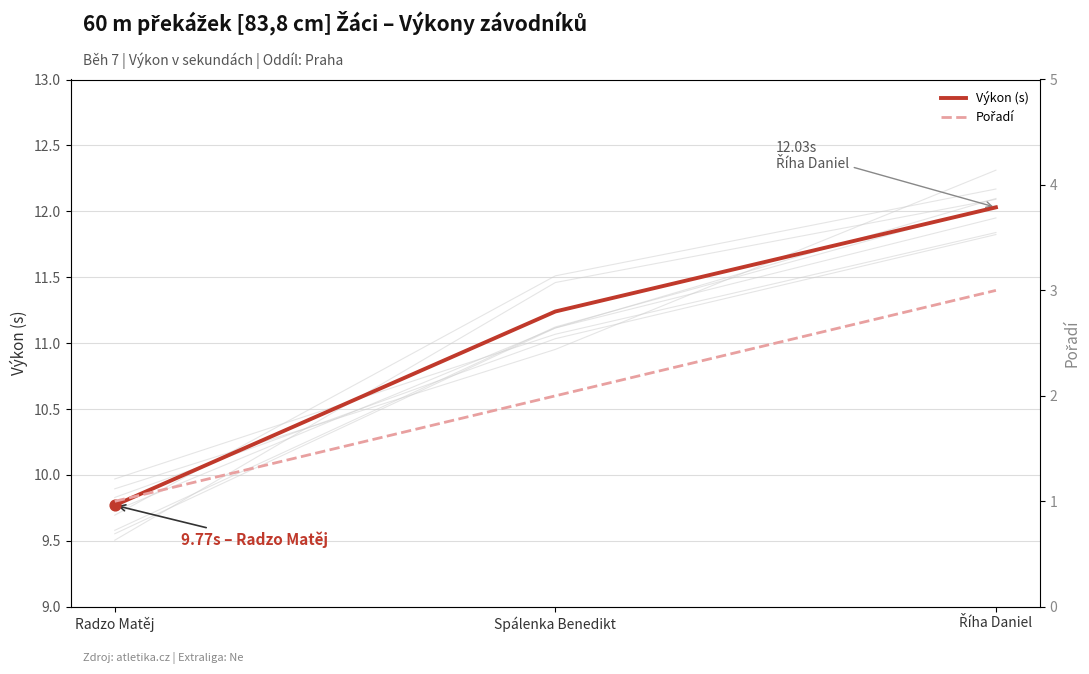

What is the total value across all series at Spálenka Benedikt?

13.2